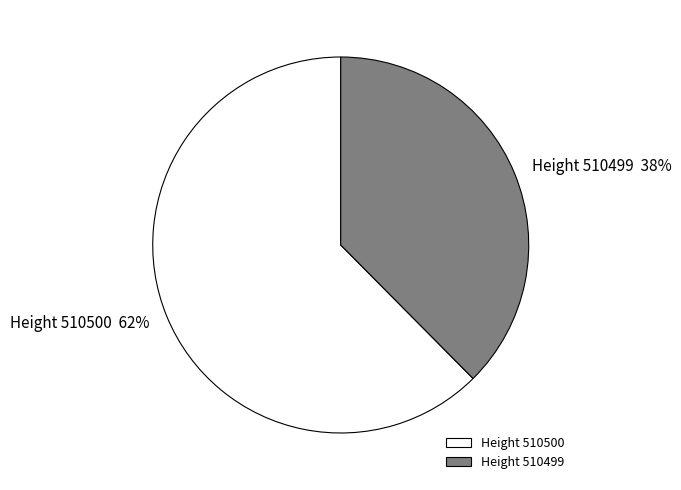

Is it true that Height 510500 is 62% of the pie?

True